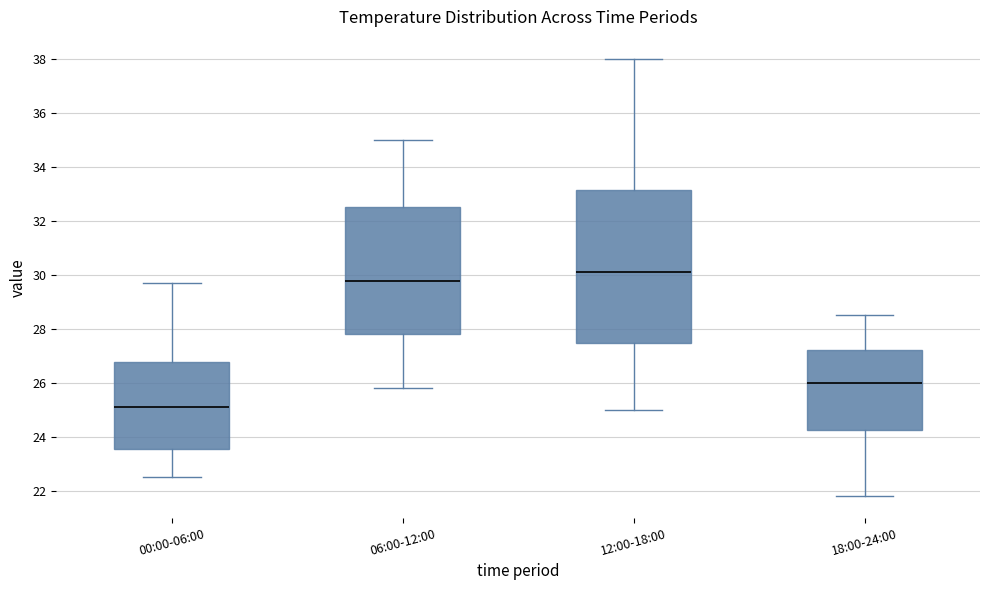

Which box's median line is the highest?

12:00-18:00